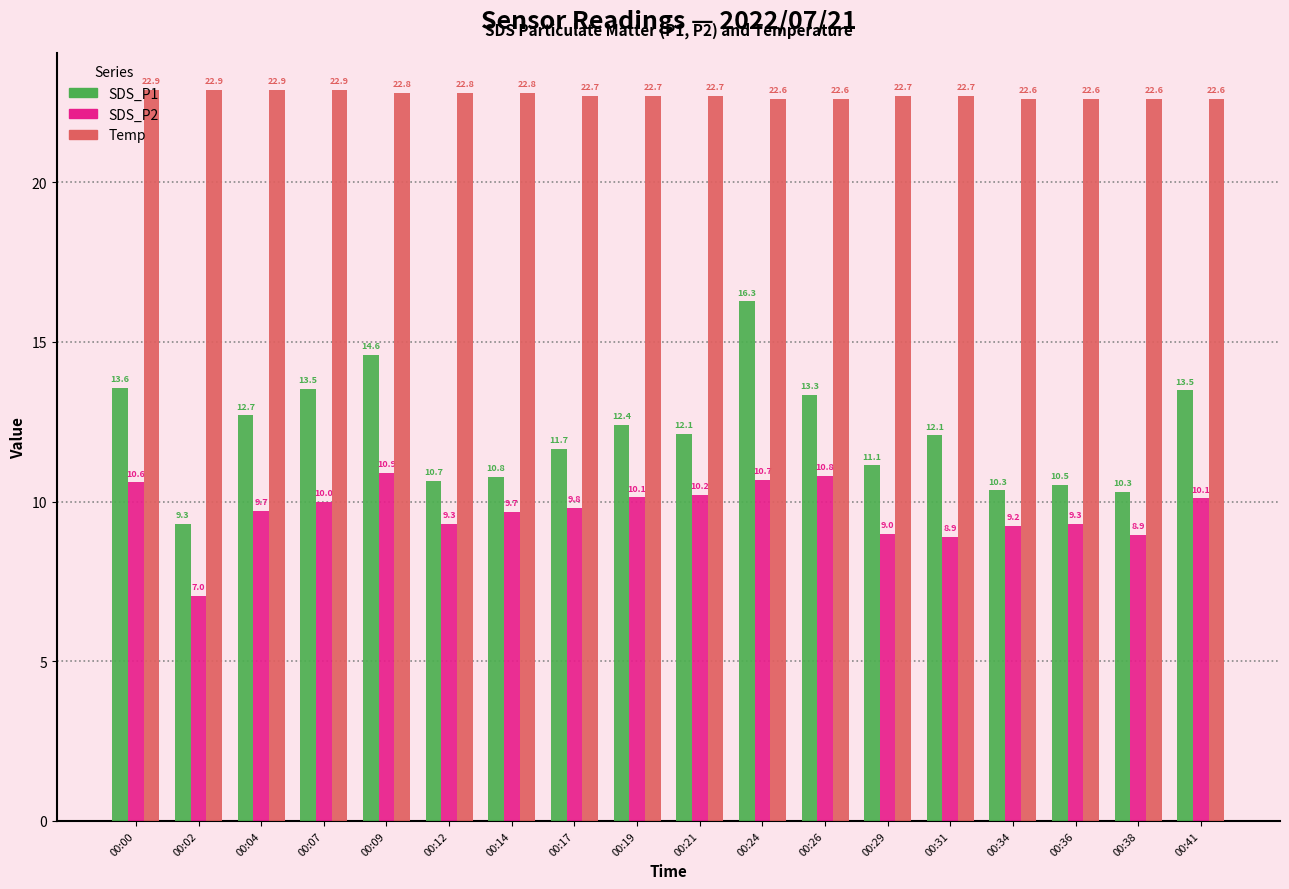

Count the number of data series in this chart.

3